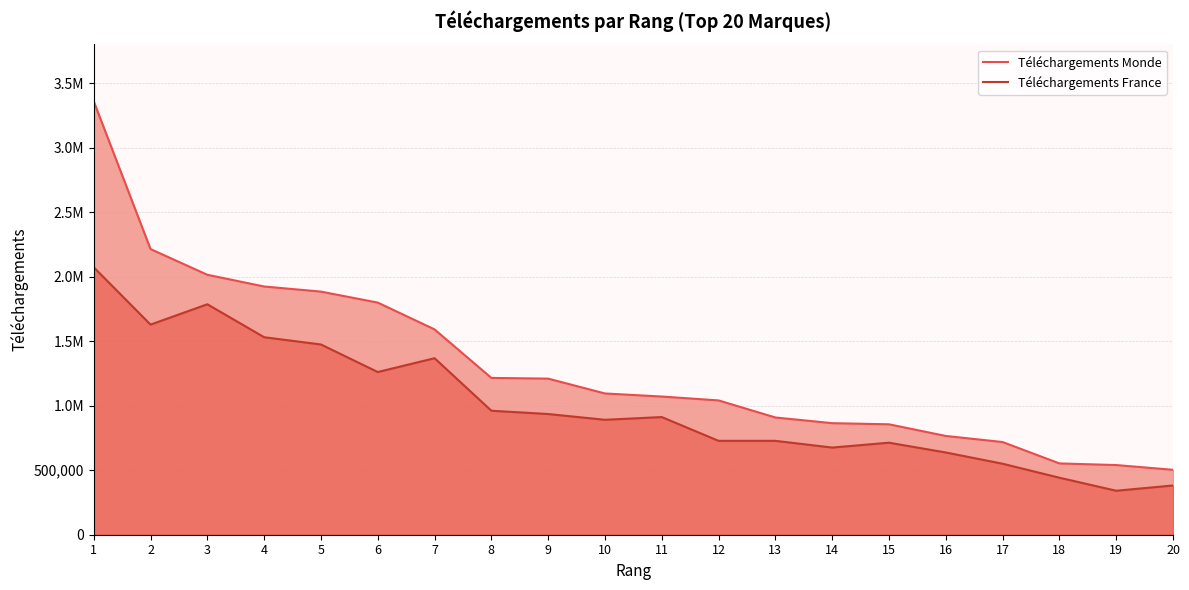

What is the approximate value of Téléchargements Monde at 6?

1798811